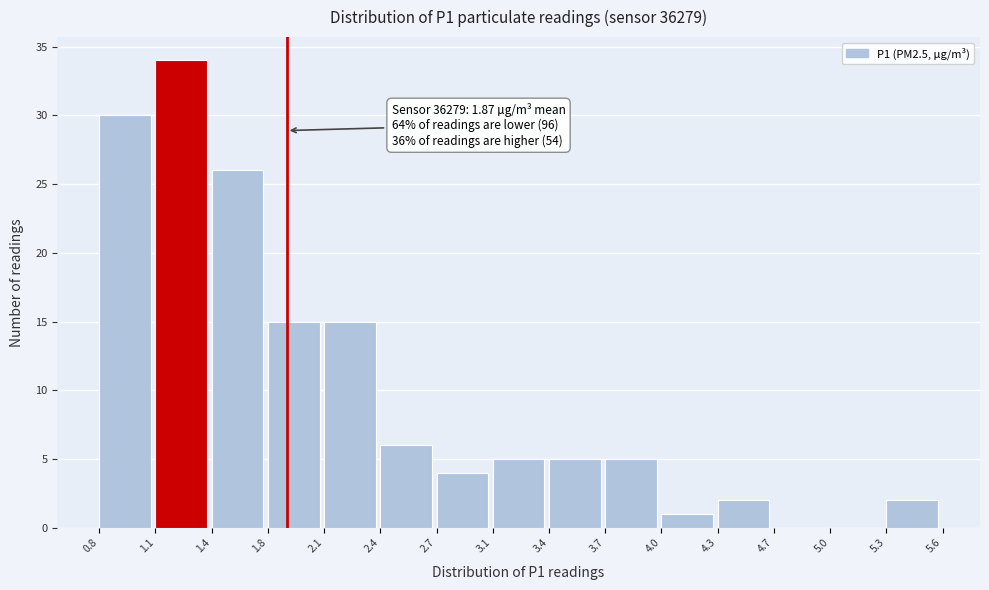

Which range on the x-axis has the tallest bar?

1.1 to 1.4